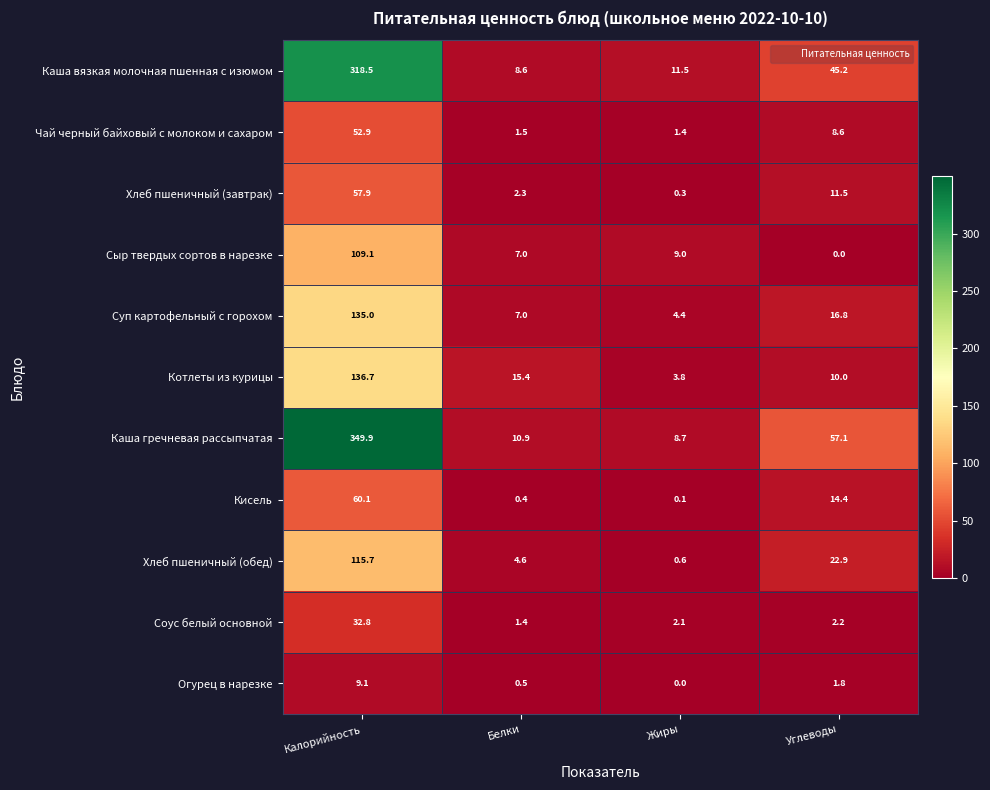

Is it true that Хлеб пшеничный (завтрак) equals 0.3 at Жиры?

True